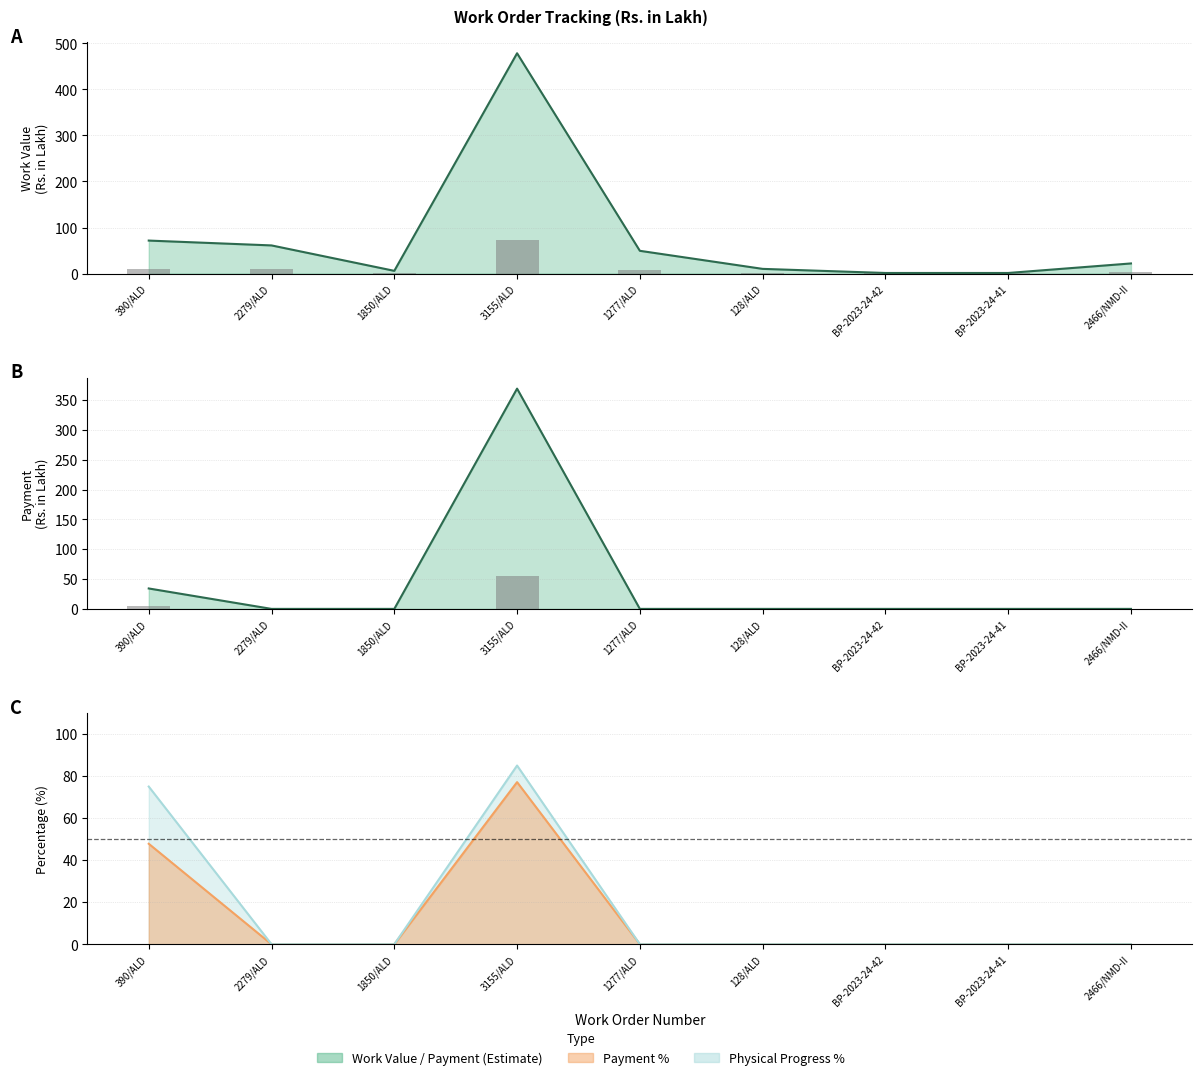

Which series changed the most between BP-2023-24-41 and 2466/NMD-II?

Work Value